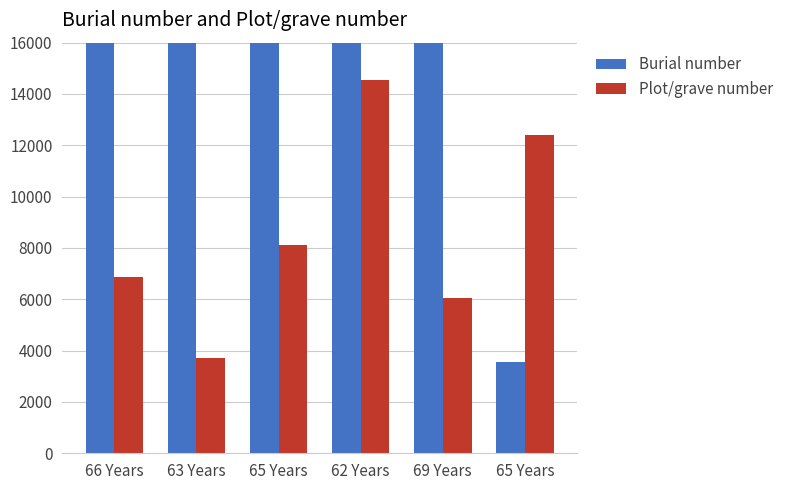

What is the sum of the Plot/grave number values at 65 Years and 65 Years?

20496